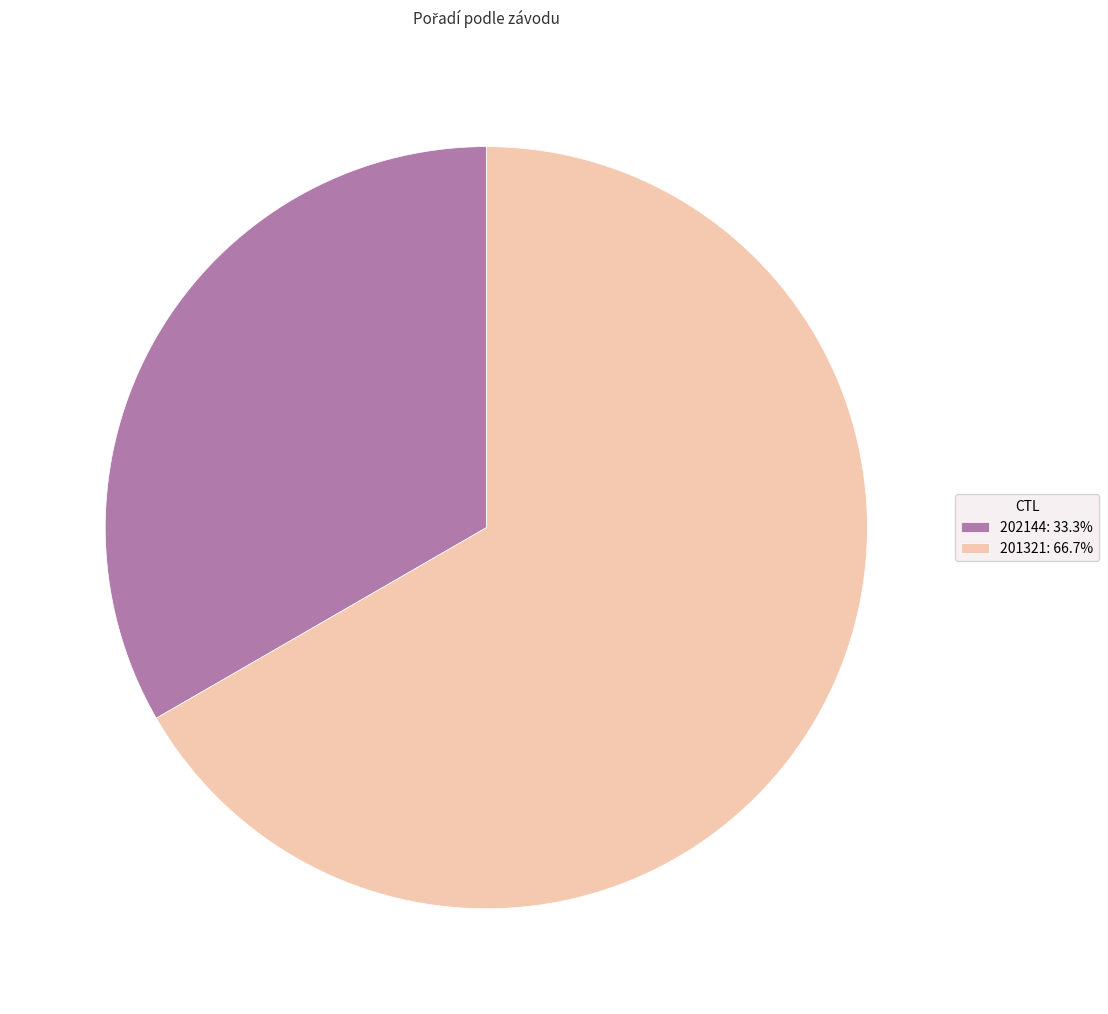

How many segments does this pie chart have?

2